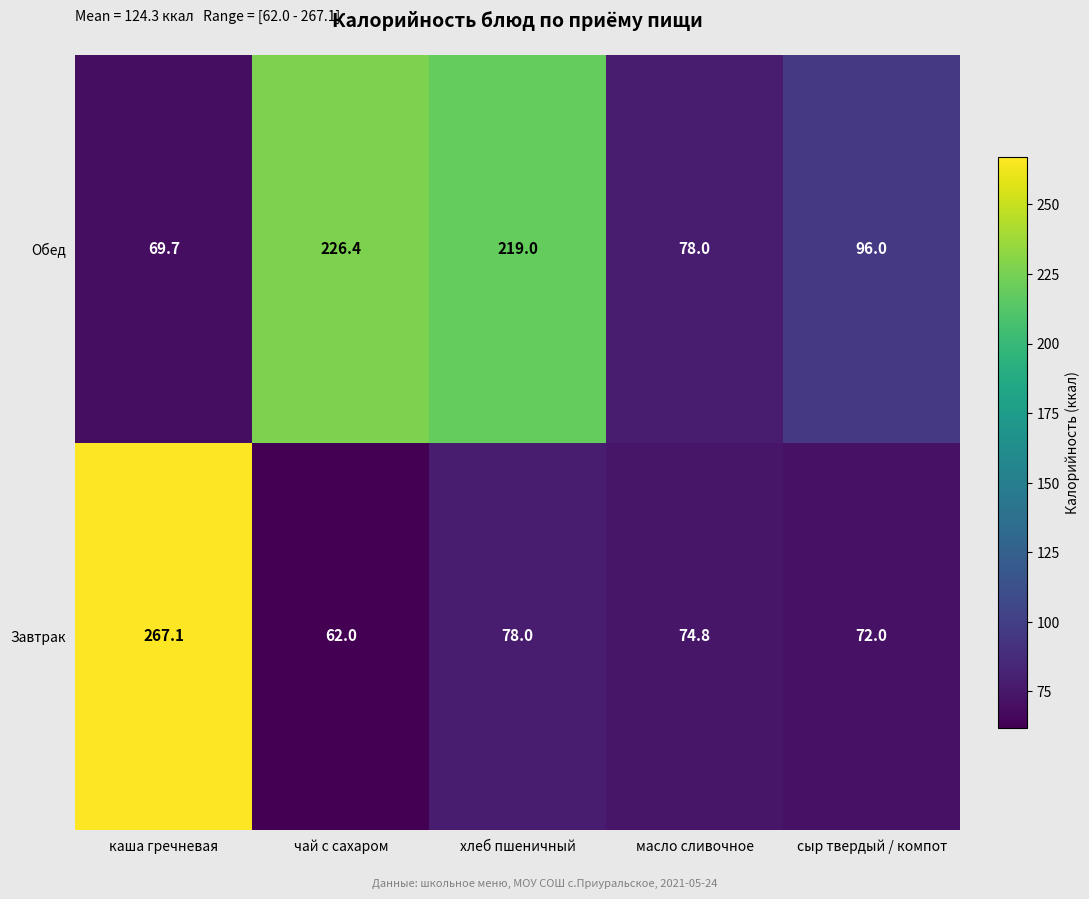

Reading left to right, transcribe all the data shown in this chart.

Обед: каша гречневая=69.7	чай с сахаром=226.4	хлеб пшеничный=219.0	масло сливочное=78.0	сыр твердый / компот=96.0
Завтрак: каша гречневая=267.1	чай с сахаром=62.0	хлеб пшеничный=78.0	масло сливочное=74.8	сыр твердый / компот=72.0